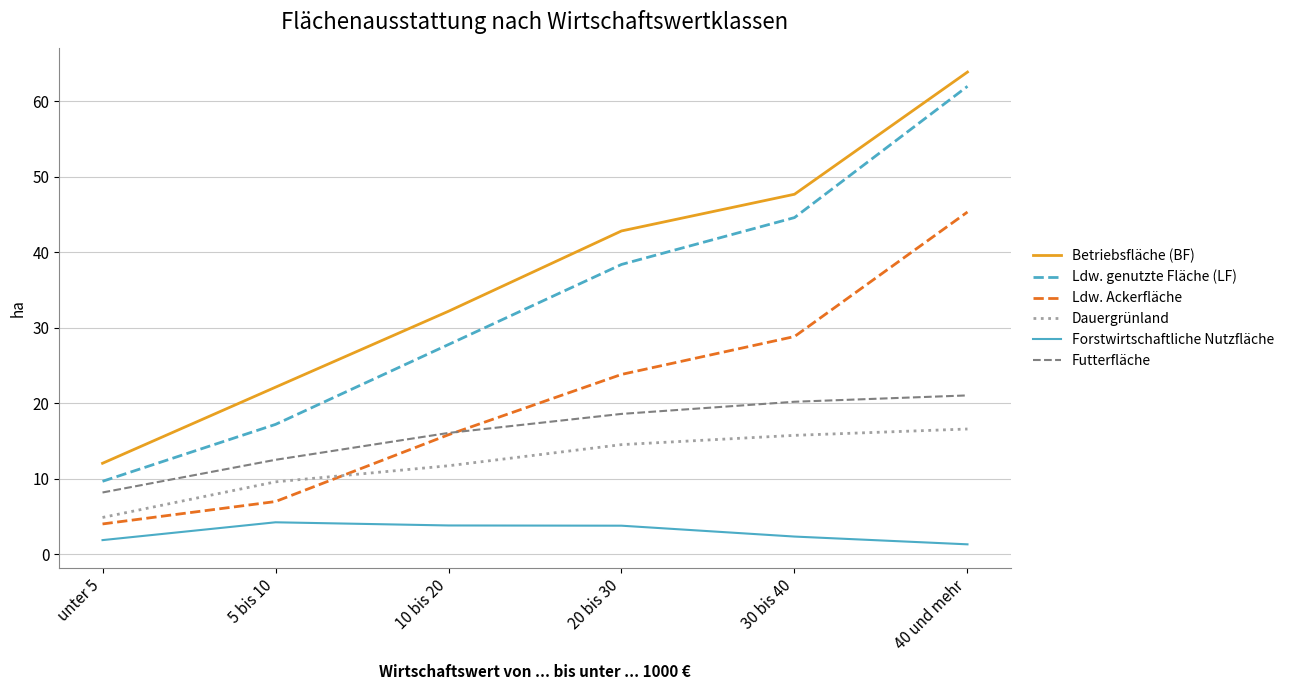

Is the value of Futterfläche at 5 bis 10 greater than the value of Forstwirtschaftliche Nutzfläche at 20 bis 30?

Yes